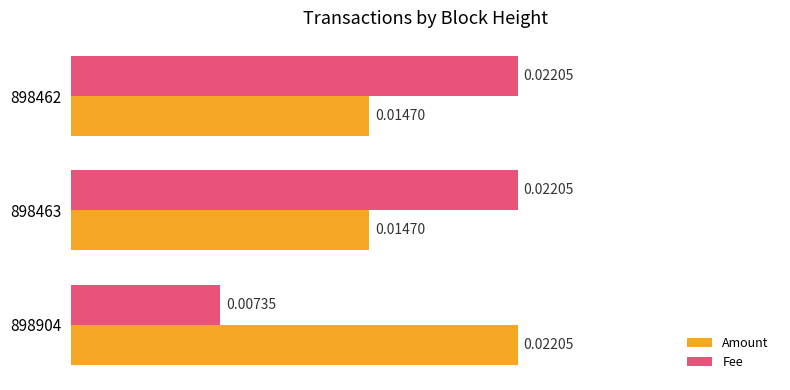

At 898904, list the series in order from smallest to largest.

Fee, Amount